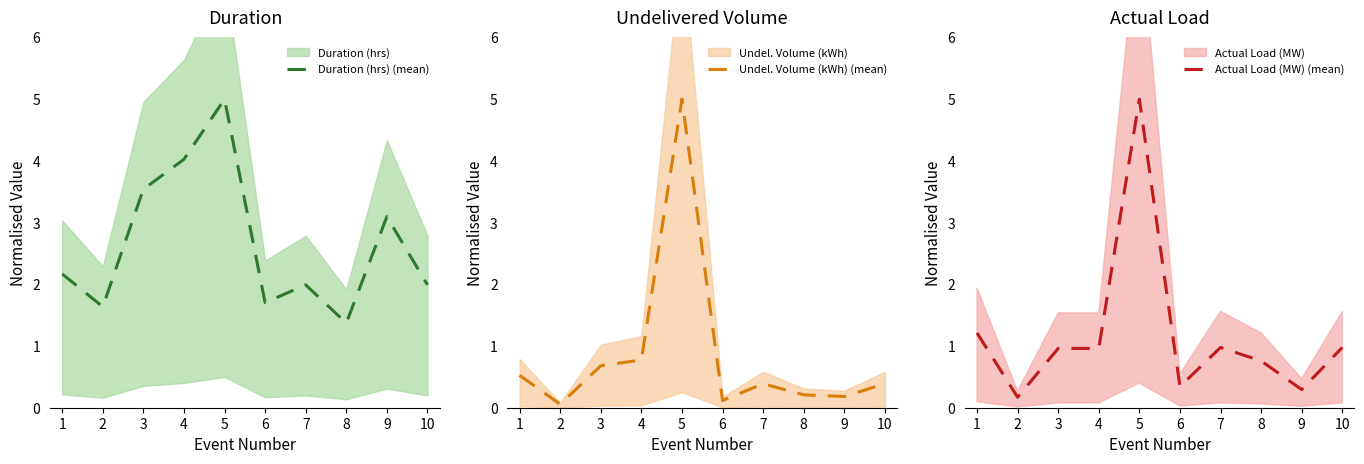

What is the difference between the maximum and minimum values in the Undel. Volume (kWh) (mean) series?

4.9